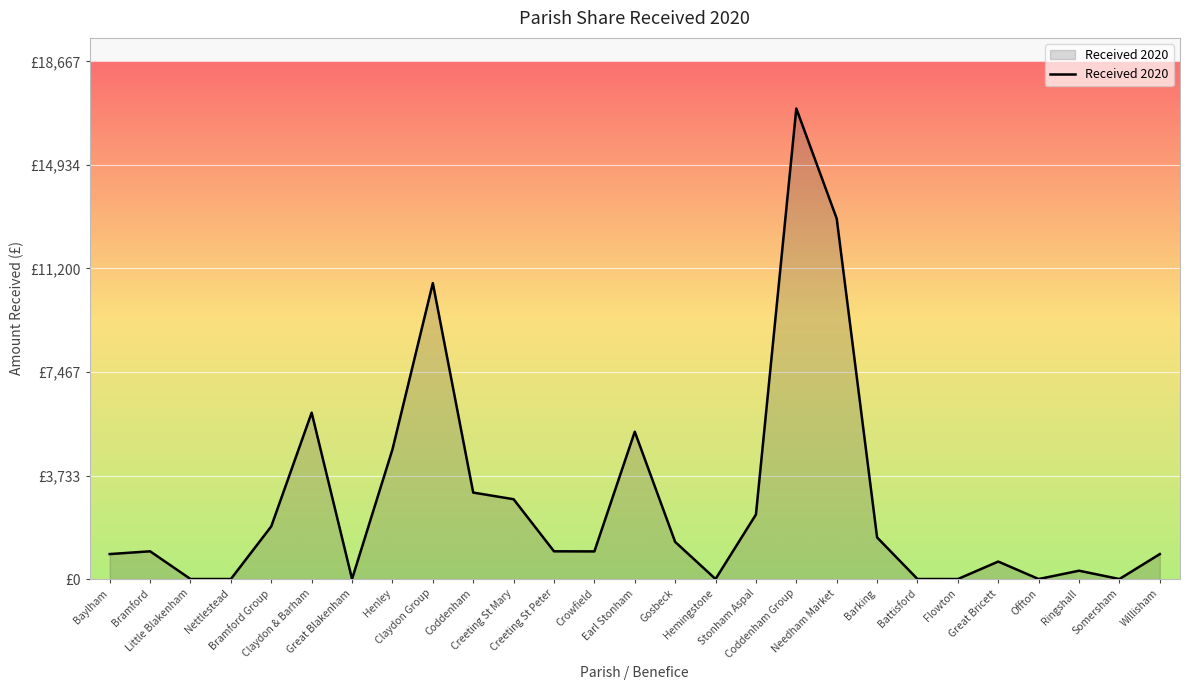

Where is the first local minimum?

Great Blakenham